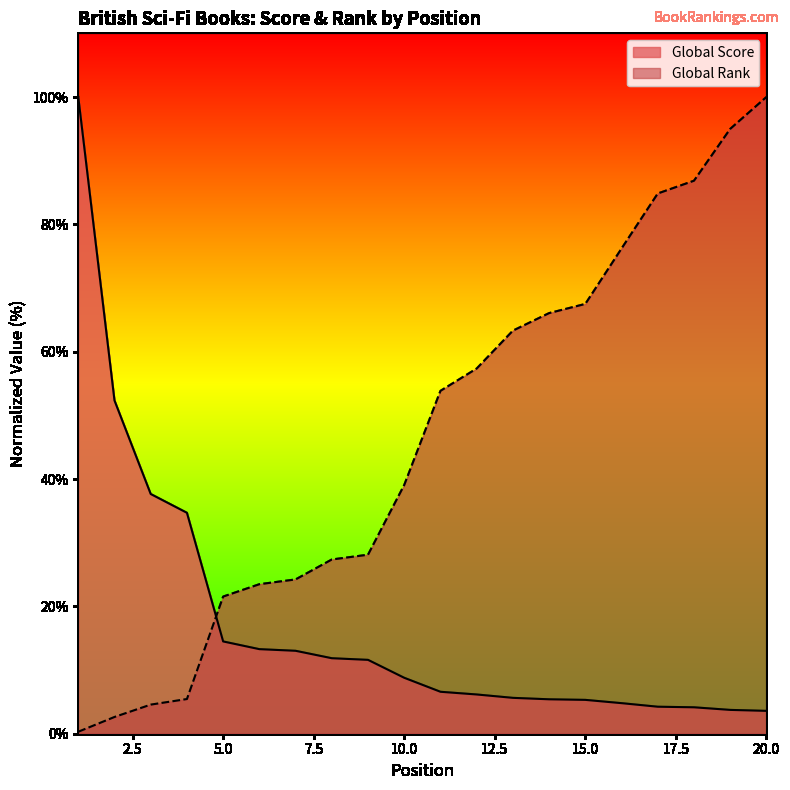

What is the difference between the second highest and second lowest values in the Global Score series?

48.6